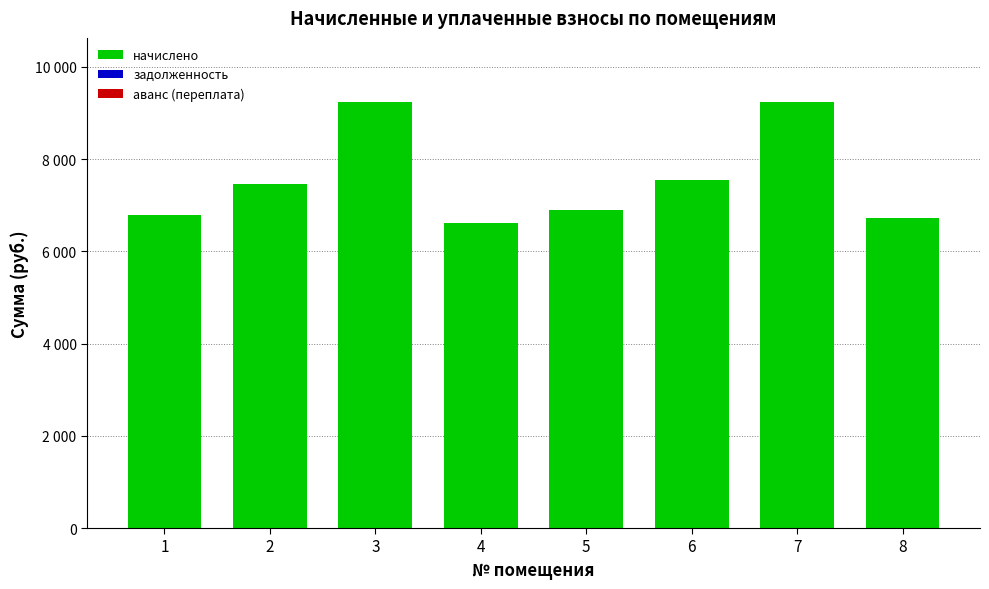

Does the chart contain any negative values?

No